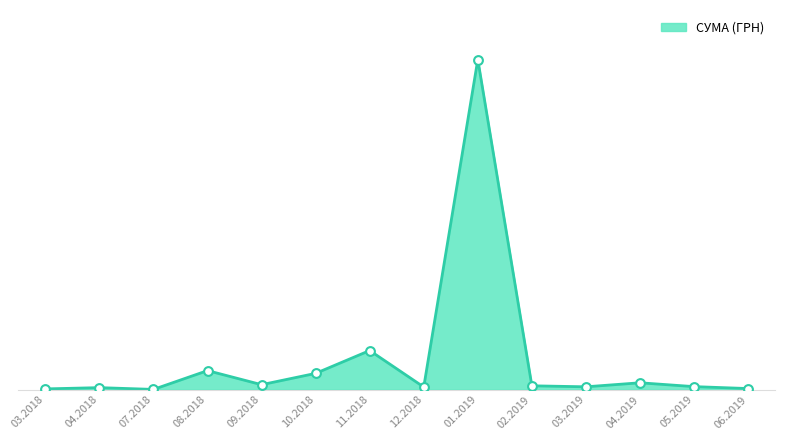

Between 08.01.2019 and 11.04.2019, which is larger?

08.01.2019